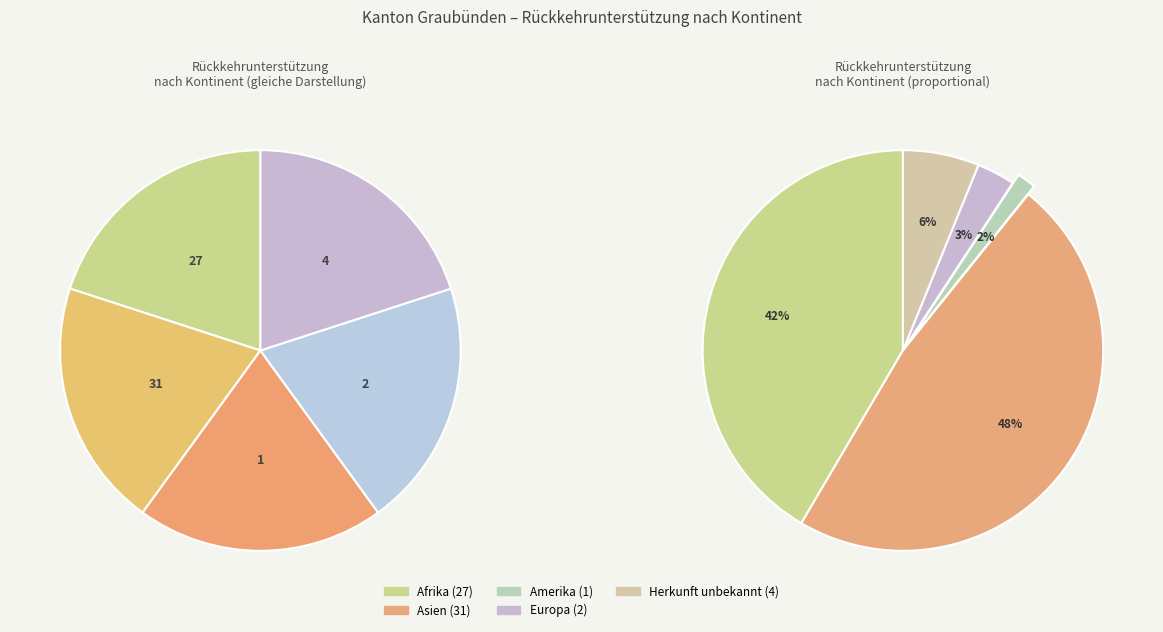

To the nearest percent, what is the average slice percentage?

20%